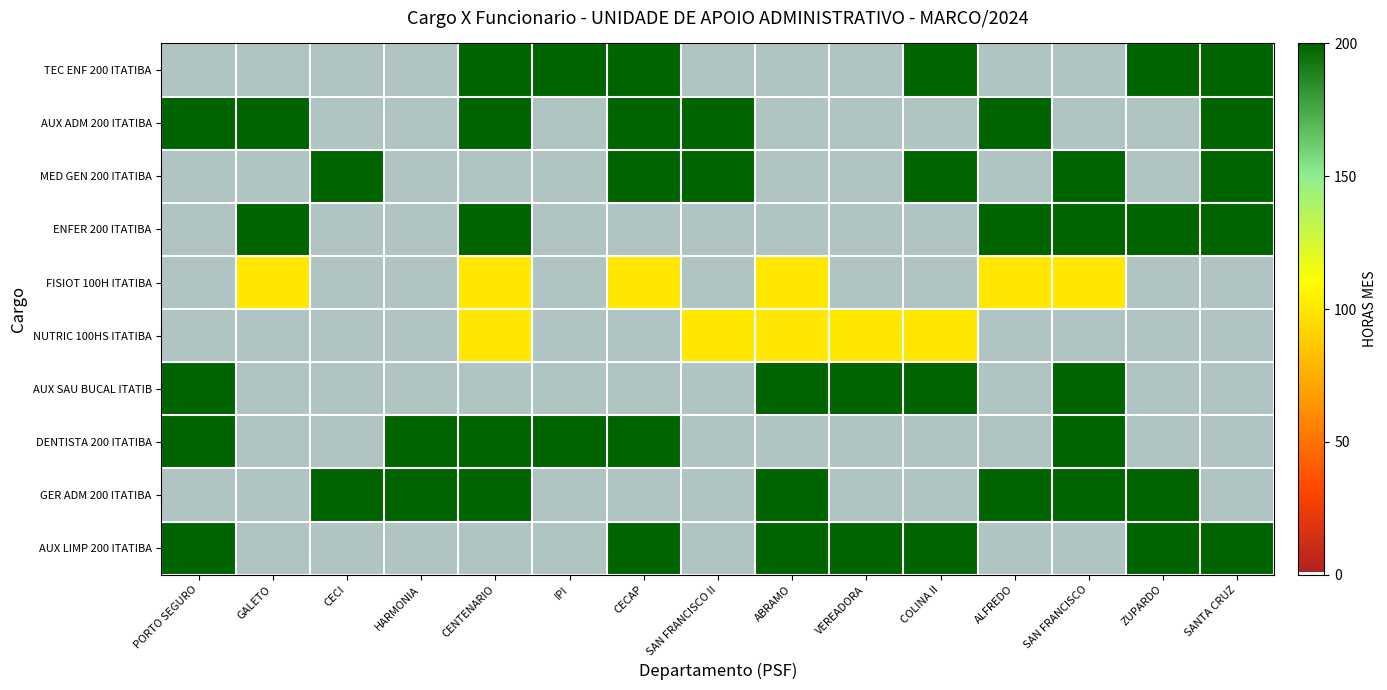

Reading right to left, transcribe all the data shown in this chart.

TEC ENF 200 ITATIBA: SANTA CRUZ=200	ZUPARDO=200	SAN FRANCISCO=0	ALFREDO=0	COLINA II=200	VEREADORA=0	ABRAMO=0	SAN FRANCISCO II=0	CECAP=200	IPI=200	CENTENARIO=200	HARMONIA=0	CECI=0	GALETO=0	PORTO SEGURO=0
AUX ADM 200 ITATIBA: SANTA CRUZ=200	ZUPARDO=0	SAN FRANCISCO=0	ALFREDO=200	COLINA II=0	VEREADORA=0	ABRAMO=0	SAN FRANCISCO II=200	CECAP=200	IPI=0	CENTENARIO=200	HARMONIA=0	CECI=0	GALETO=200	PORTO SEGURO=200
MED GEN 200 ITATIBA: SANTA CRUZ=200	ZUPARDO=0	SAN FRANCISCO=200	ALFREDO=0	COLINA II=200	VEREADORA=0	ABRAMO=0	SAN FRANCISCO II=200	CECAP=200	IPI=0	CENTENARIO=0	HARMONIA=0	CECI=200	GALETO=0	PORTO SEGURO=0
ENFER 200 ITATIBA: SANTA CRUZ=200	ZUPARDO=200	SAN FRANCISCO=200	ALFREDO=200	COLINA II=0	VEREADORA=0	ABRAMO=0	SAN FRANCISCO II=0	CECAP=0	IPI=0	CENTENARIO=200	HARMONIA=0	CECI=0	GALETO=200	PORTO SEGURO=0
FISIOT 100H ITATIBA: SANTA CRUZ=0	ZUPARDO=0	SAN FRANCISCO=100	ALFREDO=100	COLINA II=0	VEREADORA=0	ABRAMO=100	SAN FRANCISCO II=0	CECAP=100	IPI=0	CENTENARIO=100	HARMONIA=0	CECI=0	GALETO=100	PORTO SEGURO=0
NUTRIC 100HS ITATIBA: SANTA CRUZ=0	ZUPARDO=0	SAN FRANCISCO=0	ALFREDO=0	COLINA II=100	VEREADORA=100	ABRAMO=100	SAN FRANCISCO II=100	CECAP=0	IPI=0	CENTENARIO=100	HARMONIA=0	CECI=0	GALETO=0	PORTO SEGURO=0
AUX SAU BUCAL ITATIB: SANTA CRUZ=0	ZUPARDO=0	SAN FRANCISCO=200	ALFREDO=0	COLINA II=200	VEREADORA=200	ABRAMO=200	SAN FRANCISCO II=0	CECAP=0	IPI=0	CENTENARIO=0	HARMONIA=0	CECI=0	GALETO=0	PORTO SEGURO=200
DENTISTA 200 ITATIBA: SANTA CRUZ=0	ZUPARDO=0	SAN FRANCISCO=200	ALFREDO=0	COLINA II=0	VEREADORA=0	ABRAMO=0	SAN FRANCISCO II=0	CECAP=200	IPI=200	CENTENARIO=200	HARMONIA=200	CECI=0	GALETO=0	PORTO SEGURO=200
GER ADM 200 ITATIBA: SANTA CRUZ=0	ZUPARDO=200	SAN FRANCISCO=200	ALFREDO=200	COLINA II=0	VEREADORA=0	ABRAMO=200	SAN FRANCISCO II=0	CECAP=0	IPI=0	CENTENARIO=200	HARMONIA=200	CECI=200	GALETO=0	PORTO SEGURO=0
AUX LIMP 200 ITATIBA: SANTA CRUZ=200	ZUPARDO=200	SAN FRANCISCO=0	ALFREDO=0	COLINA II=200	VEREADORA=200	ABRAMO=200	SAN FRANCISCO II=0	CECAP=200	IPI=0	CENTENARIO=0	HARMONIA=0	CECI=0	GALETO=0	PORTO SEGURO=200